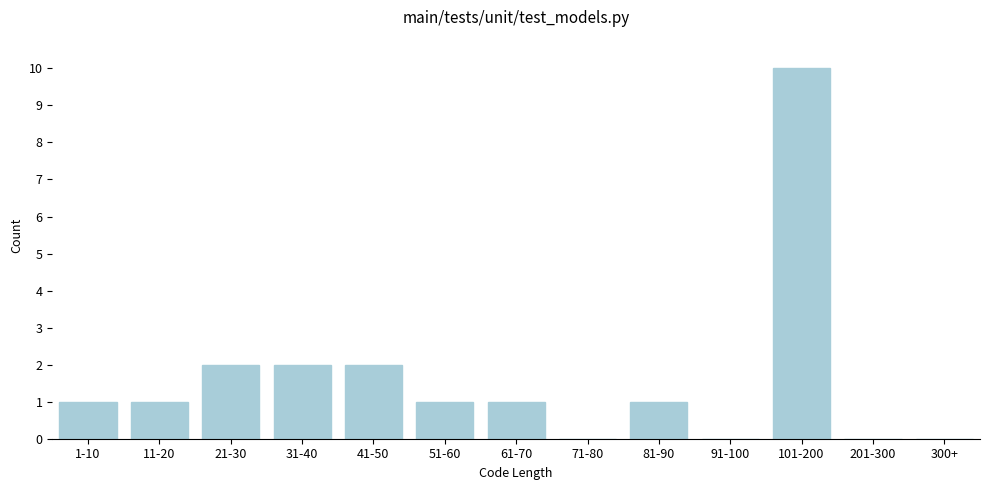

Reading left to right, what are all the values shown in this chart?

1-10=1	11-20=1	21-30=2	31-40=2	41-50=2	51-60=1	61-70=1	71-80=0	81-90=1	91-100=0	101-200=10	201-300=0	300+=0